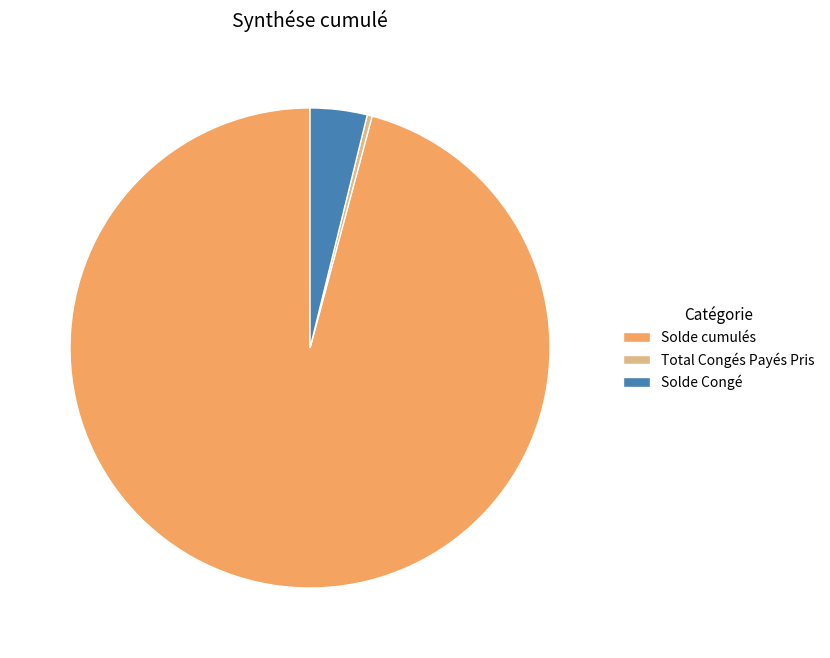

Does Solde Congé account for over 50% of the chart?

No